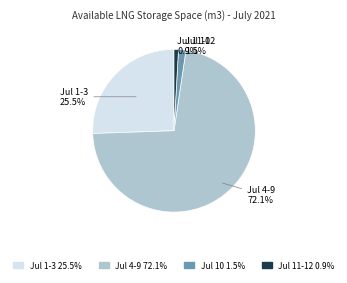

Does any single category account for the majority?

Yes